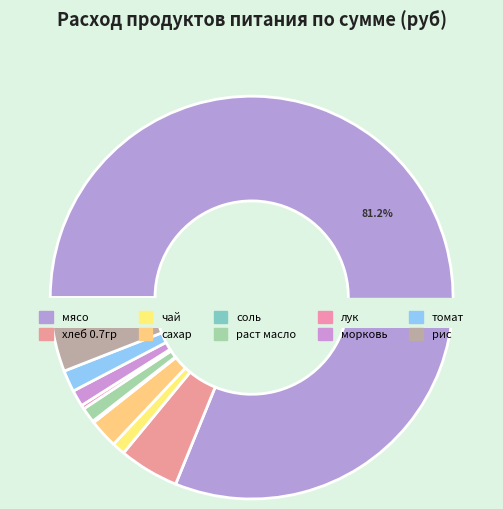

To the nearest percent, what is the combined percentage of соль and рис?

6%